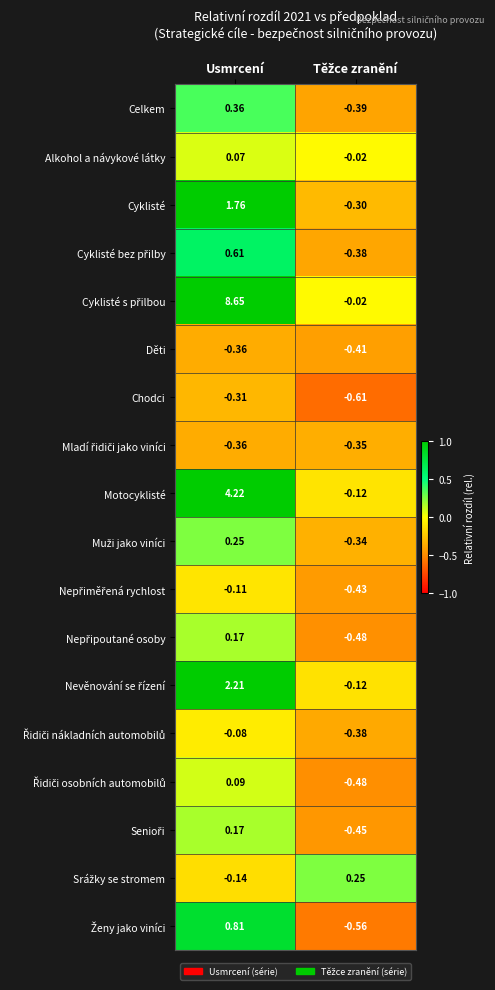

Where does the Motocyklisté series first go above 4?

Usmrcení